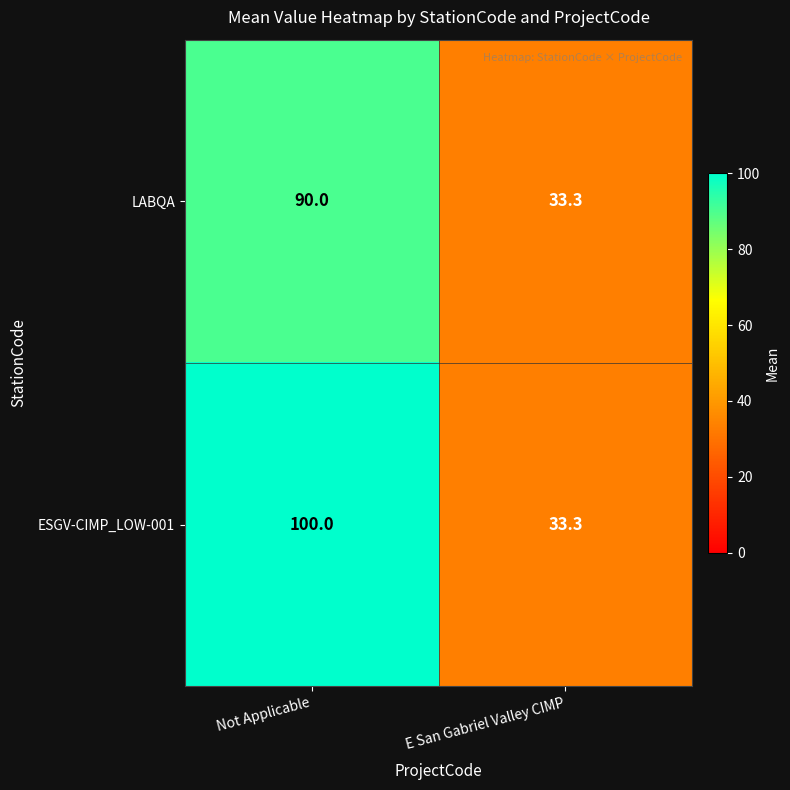

What is the sum of the ESGV-CIMP_LOW-001 values at E San Gabriel Valley CIMP and Not Applicable?

133.3